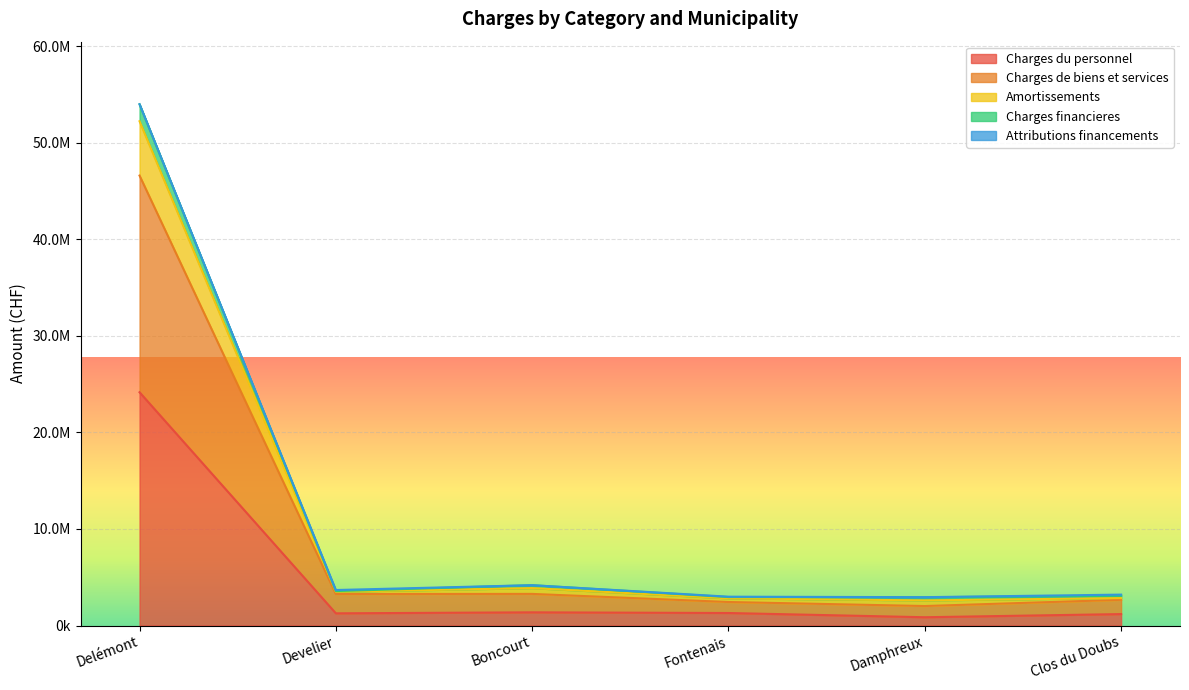

At how many categories does at least one series exceed 15177068?

1